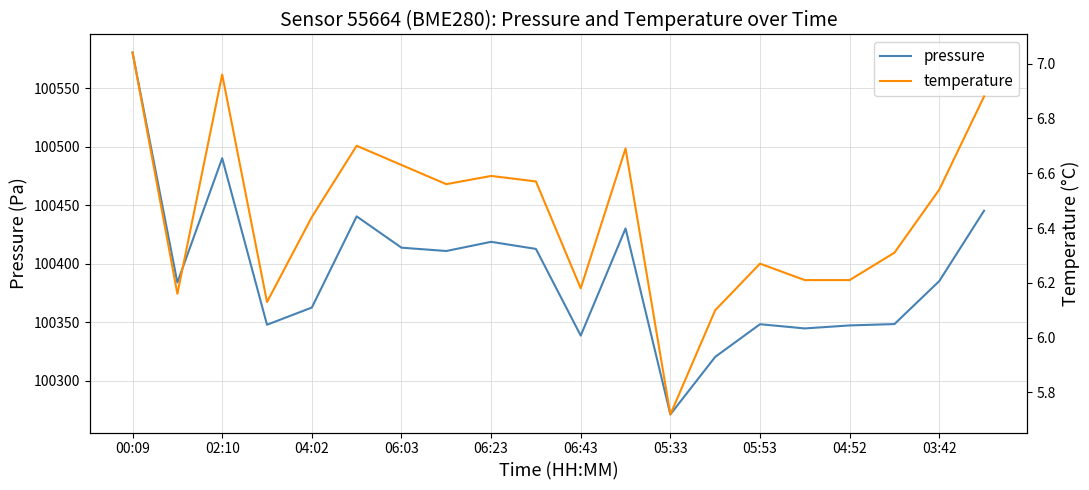

What is the highest value of the pressure series?

100580.6